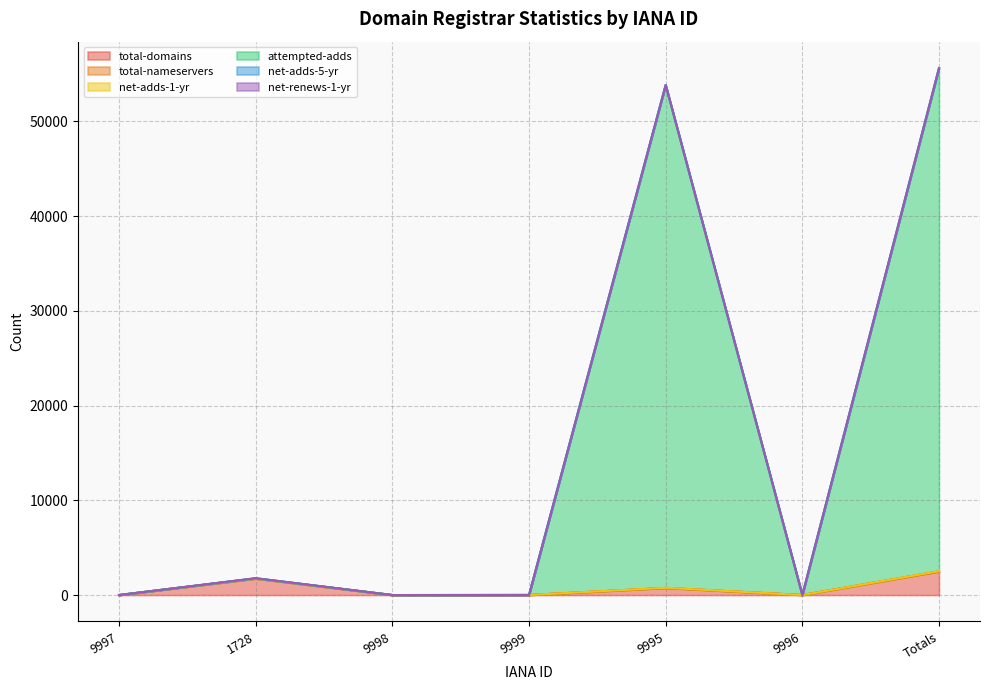

What is the highest value of the total-domains series?

2489